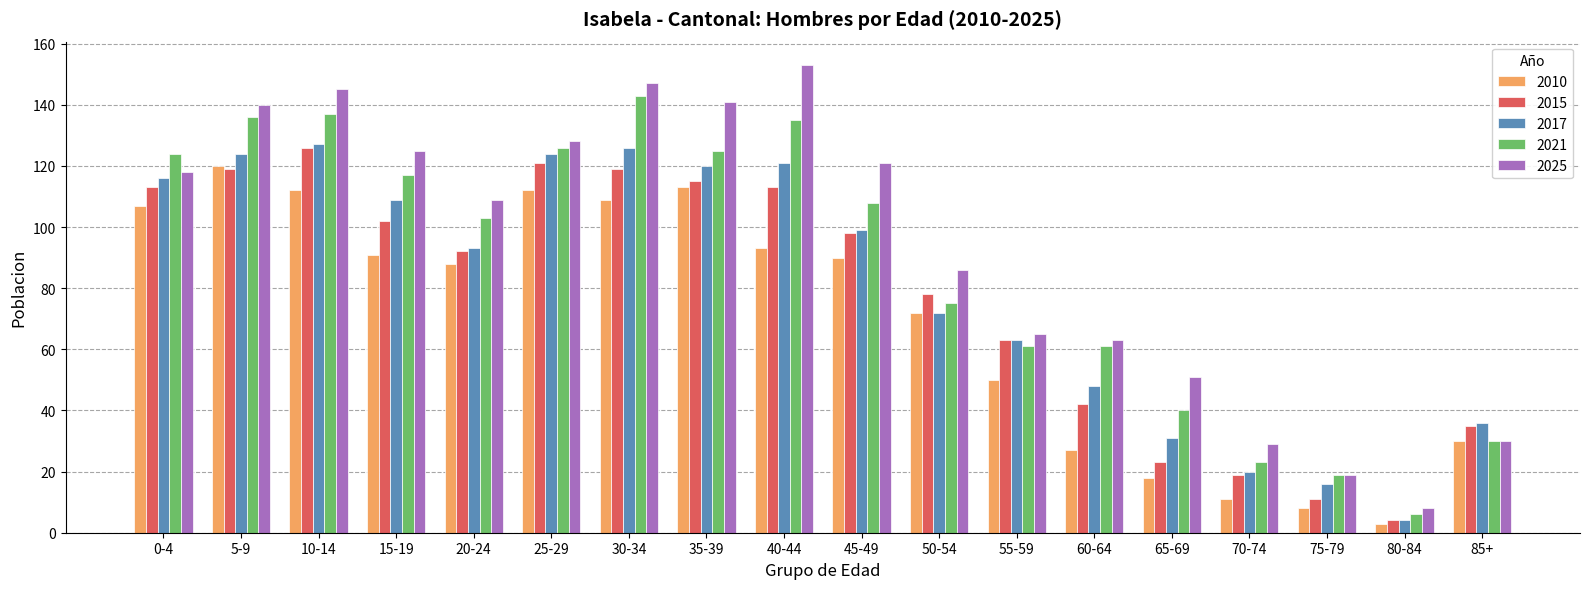

What is the label of the 10th bar from the left?

45-49